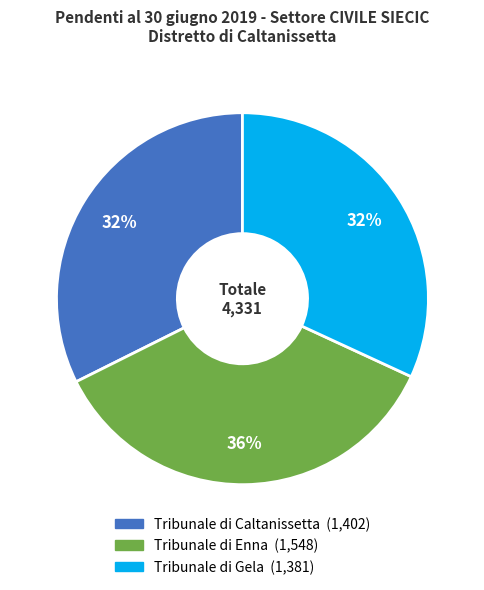

The Tribunale di Enna slice represents 36% of the pie. True or false?

True